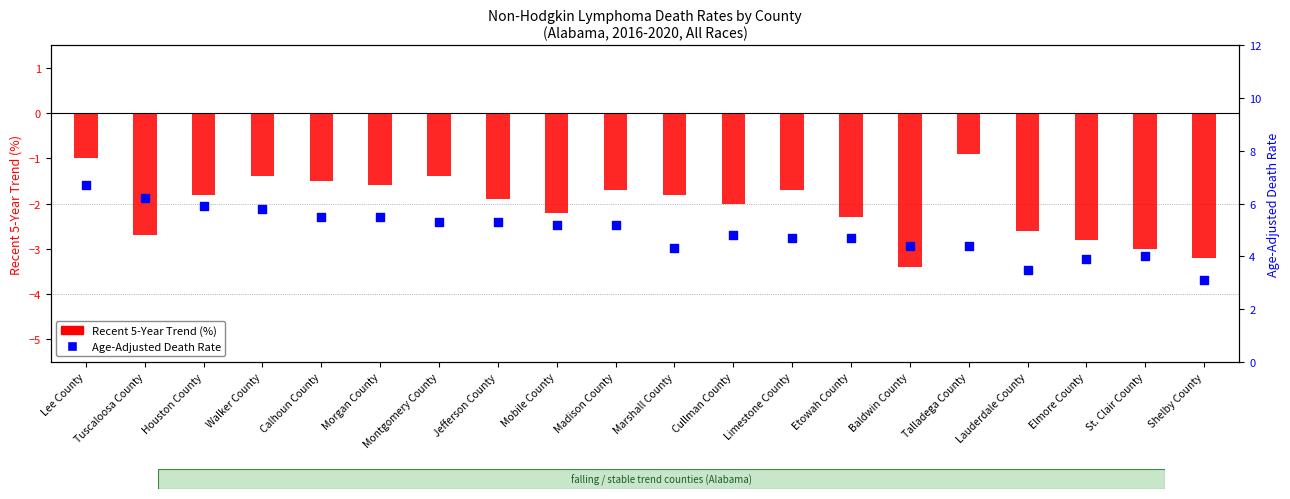

Which series has the largest total across all categories?

Age-Adjusted Death Rate